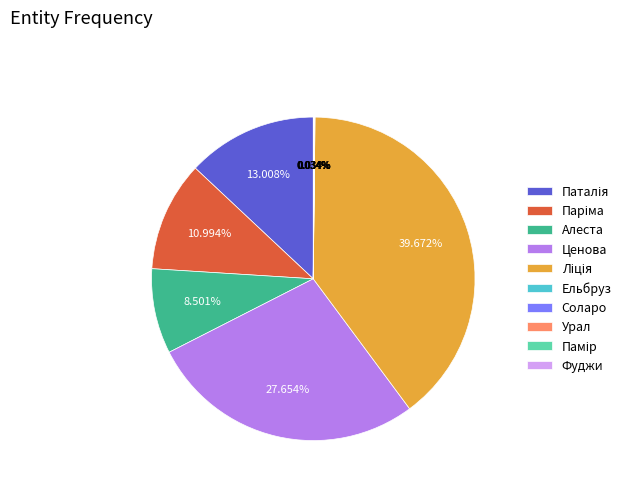

Does any single category account for the majority?

No